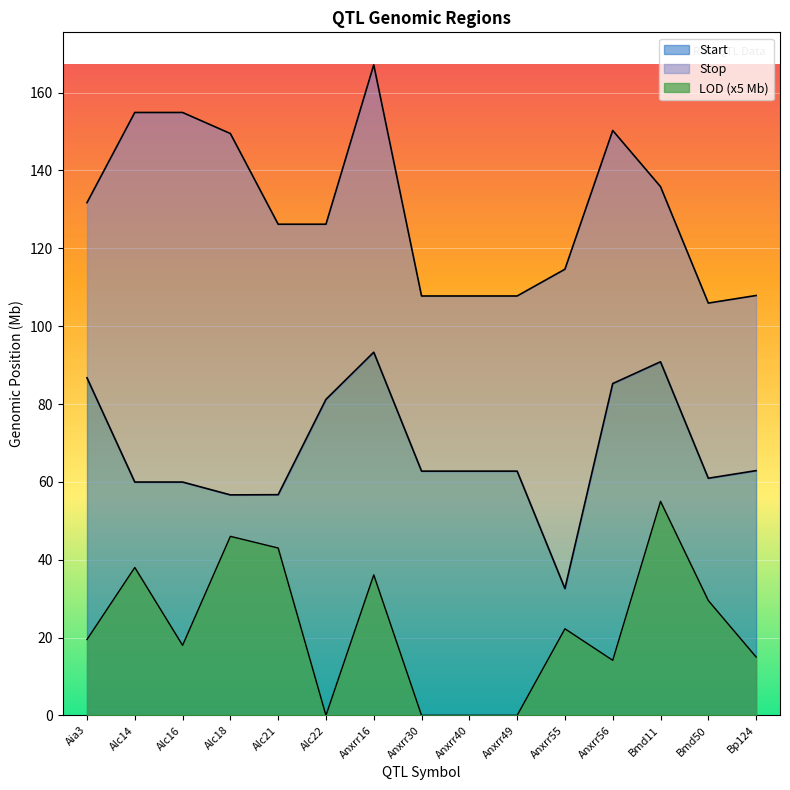

True or false: Stop and Start cross at least once.

False